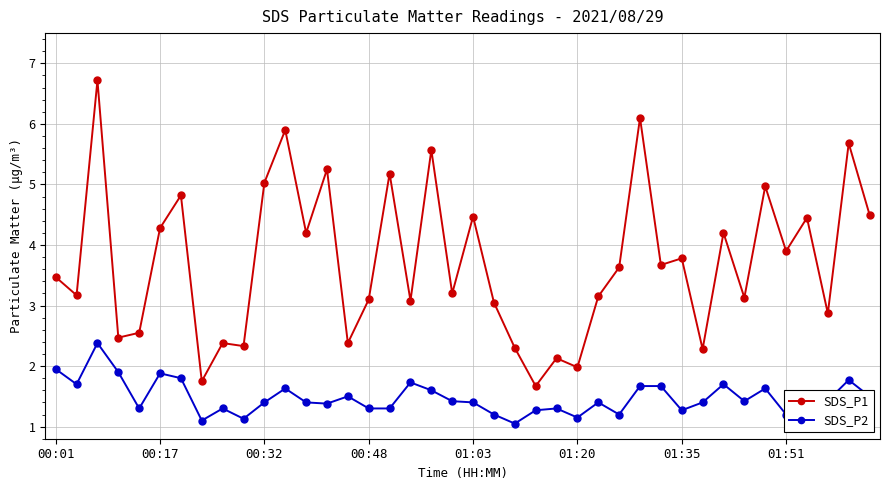

What is the value of the SDS_P2 point at the 25th from the left?

1.3